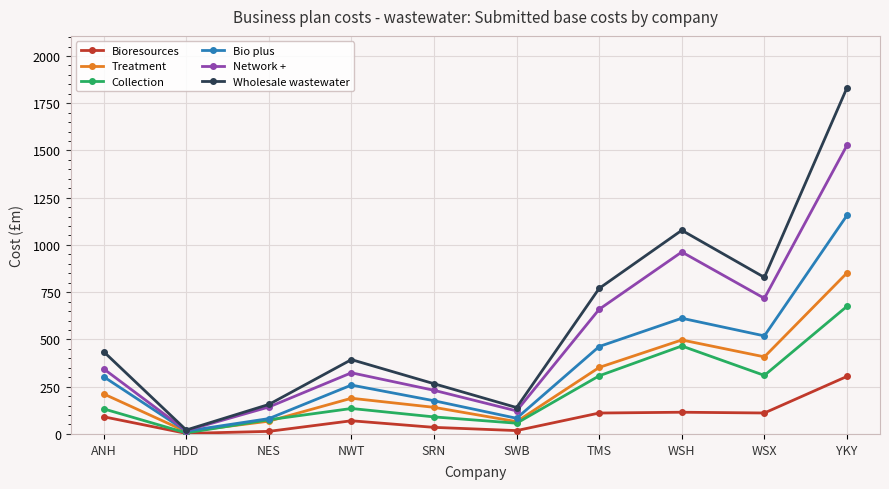

At how many categories does at least one series exceed 1619?

1